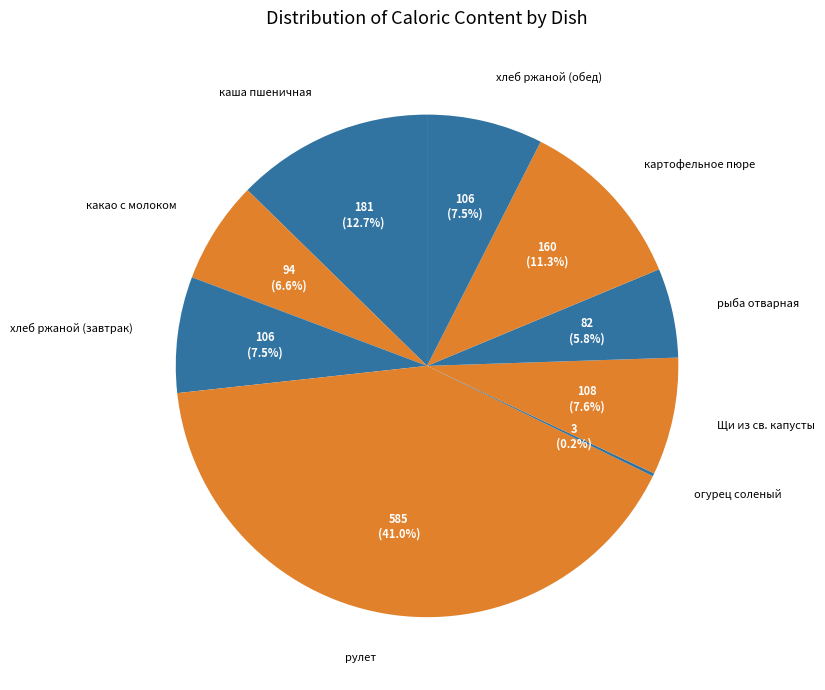

How many segments does this pie chart have?

9